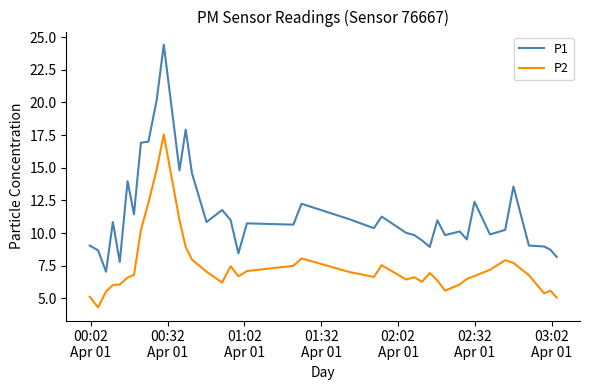

Rank the series by their average value, from lowest to highest.

P2, P1